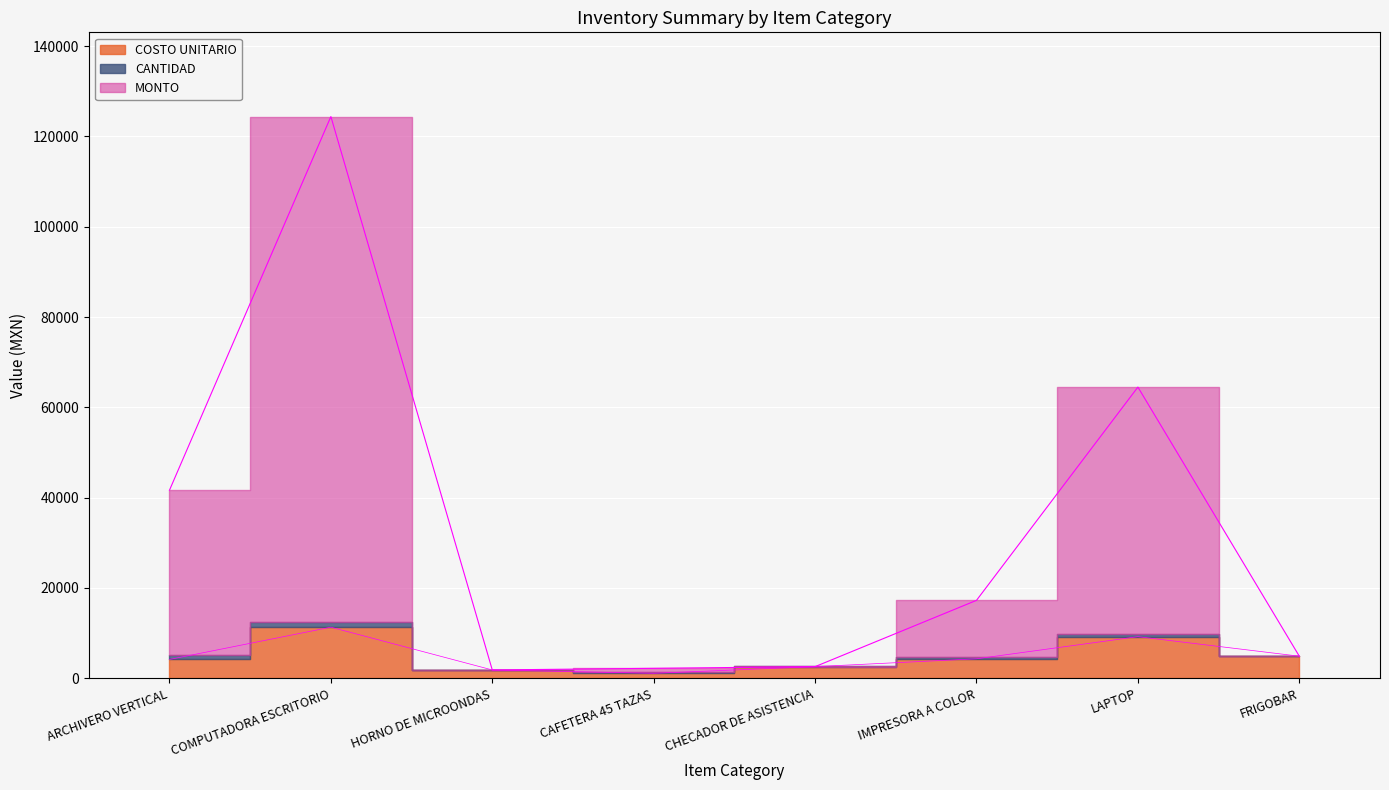

At which label is MONTO closest to 63124?

LAPTOP